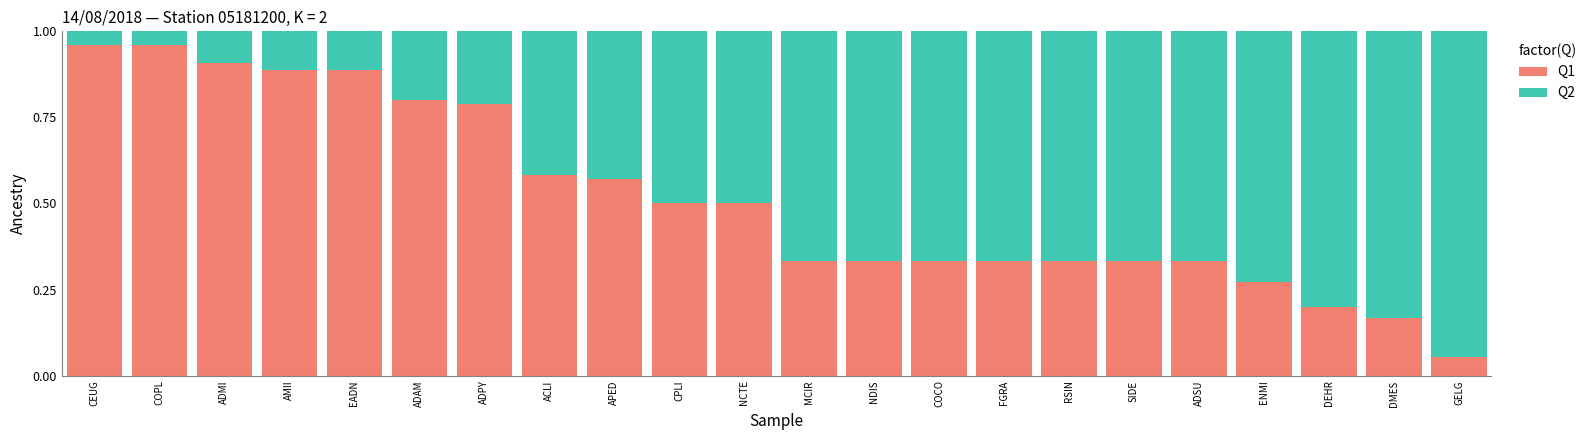

Is it true that Q1 equals 0.6 at FGRA?

False